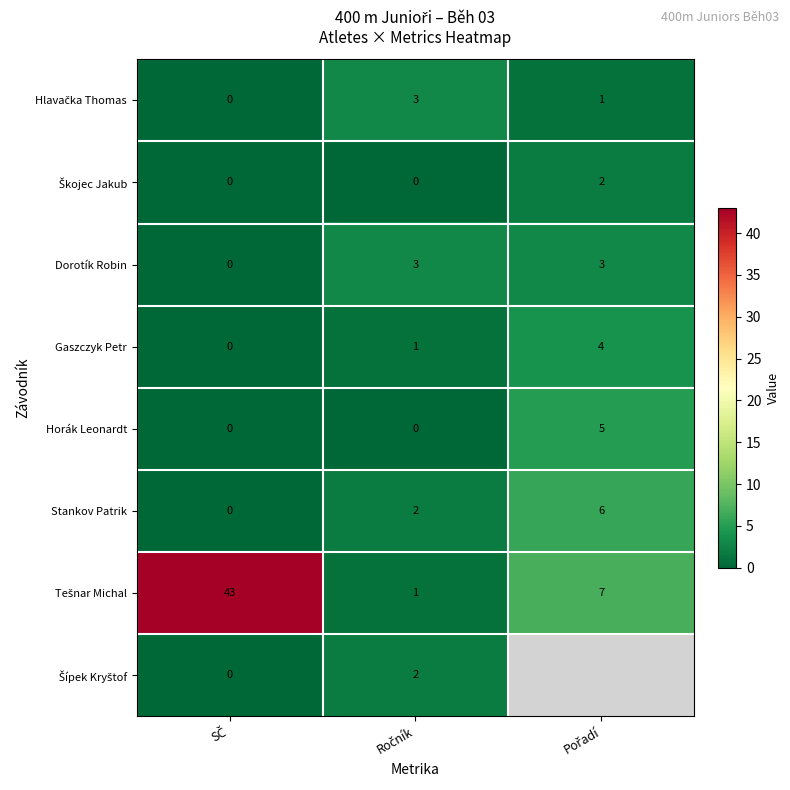

Between Ročník and Pořadí, which is larger?

Ročník